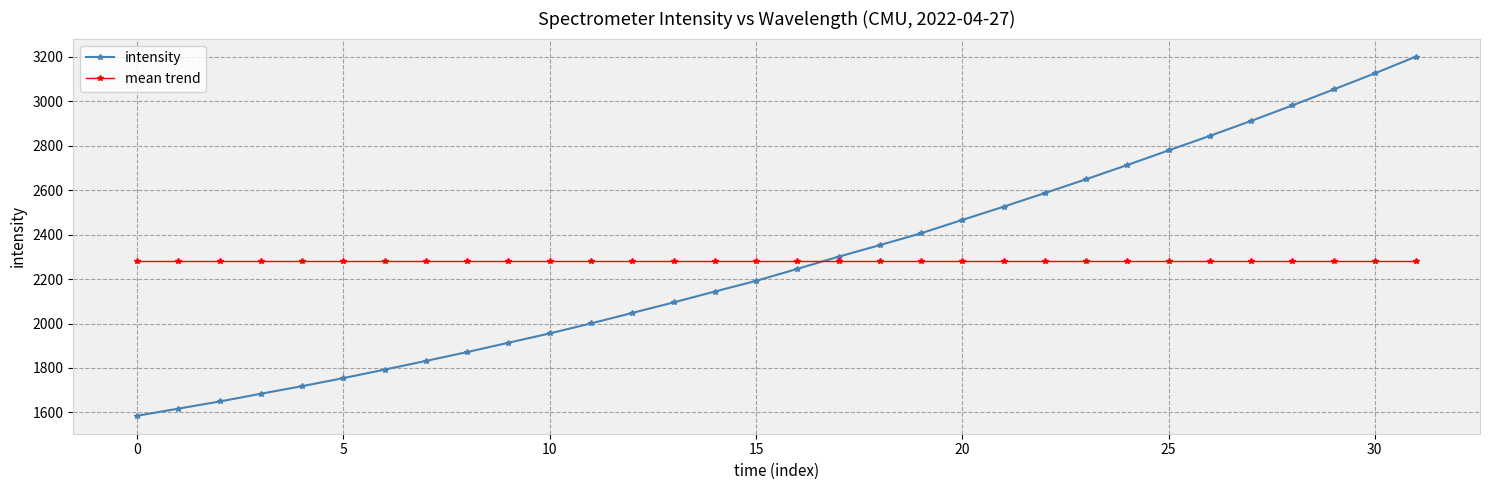

What is the maximum value for mean trend?

2280.9